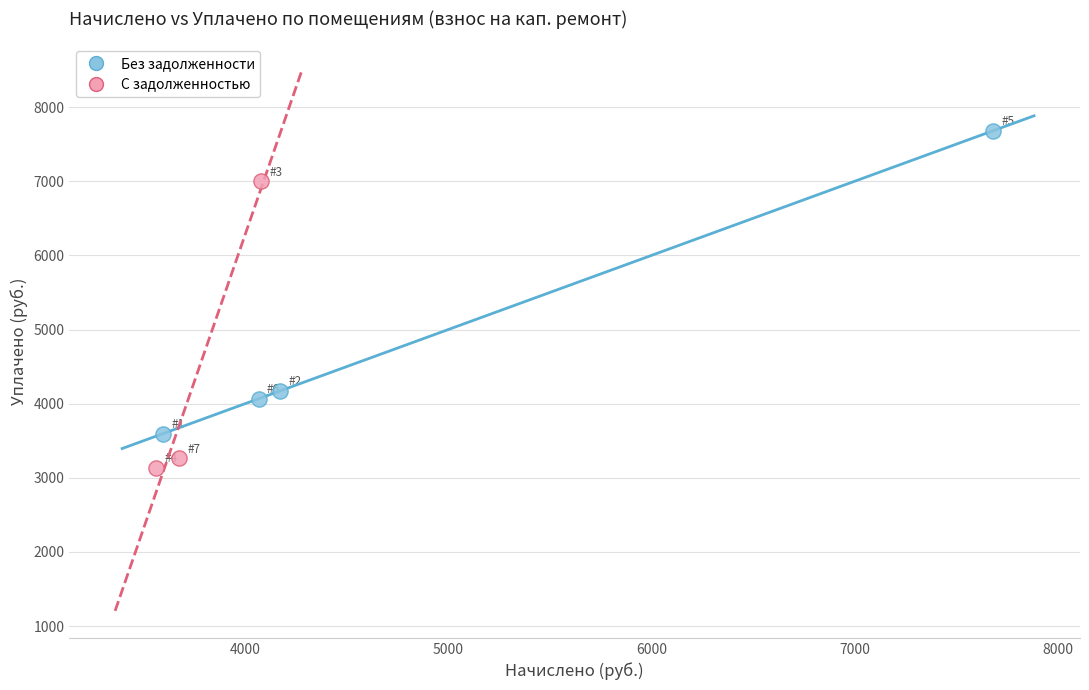

Which series has the largest Y range (max minus min)?

Без задолженности